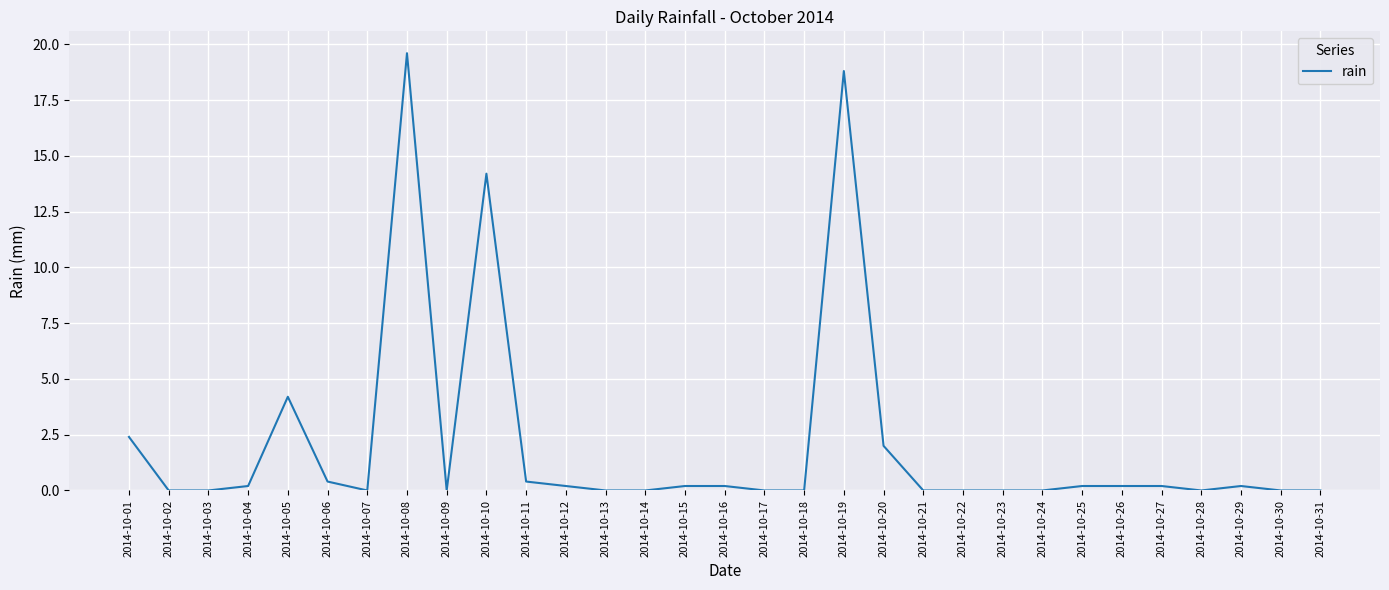

Between 2014-10-01 and 2014-10-05, which is larger?

2014-10-05